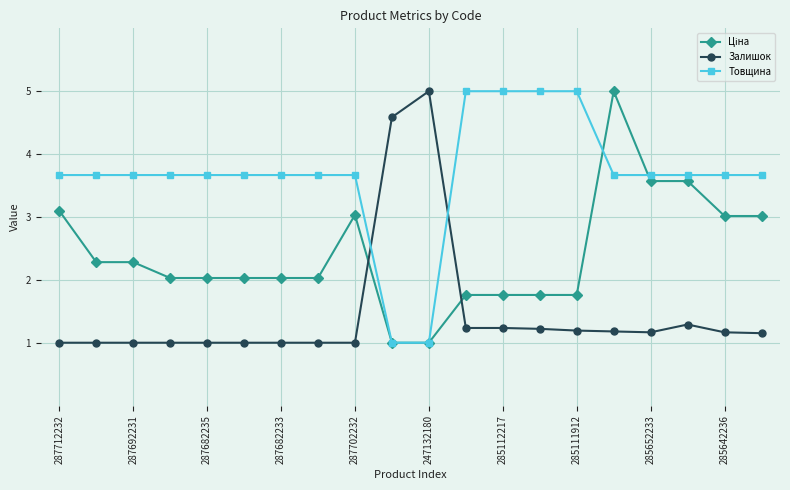

What is the value of the Залишок point at the 10th from the left?

4.6